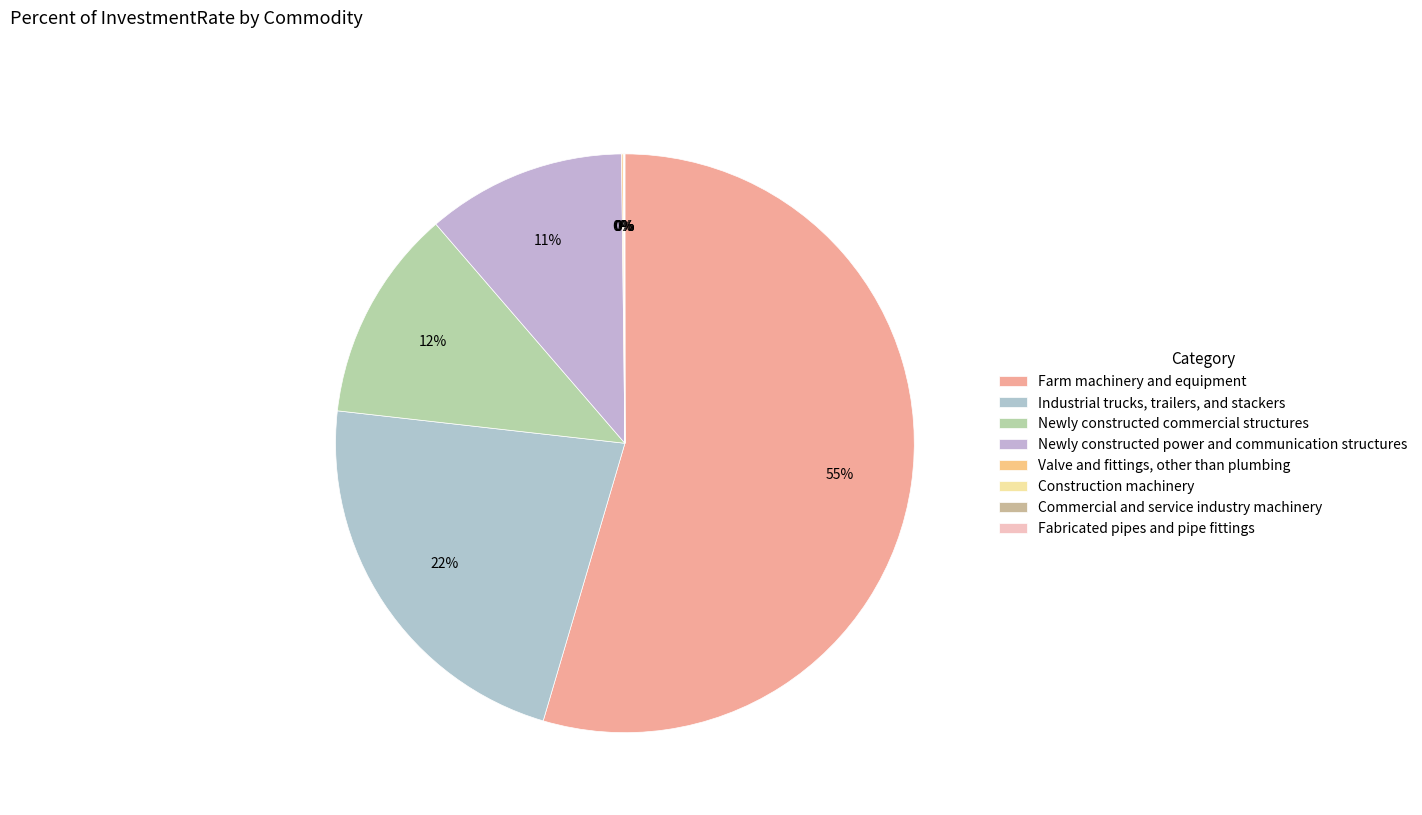

What percentage do Construction machinery and Newly constructed power and communication structures together represent?

11.2%